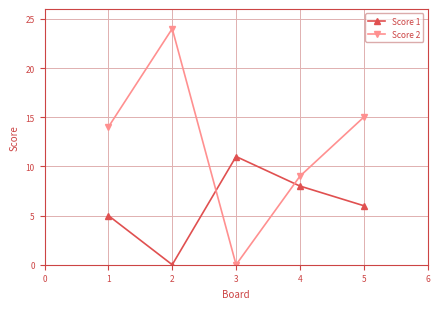

Between 2 and 3, which series saw the biggest shift?

Score 2